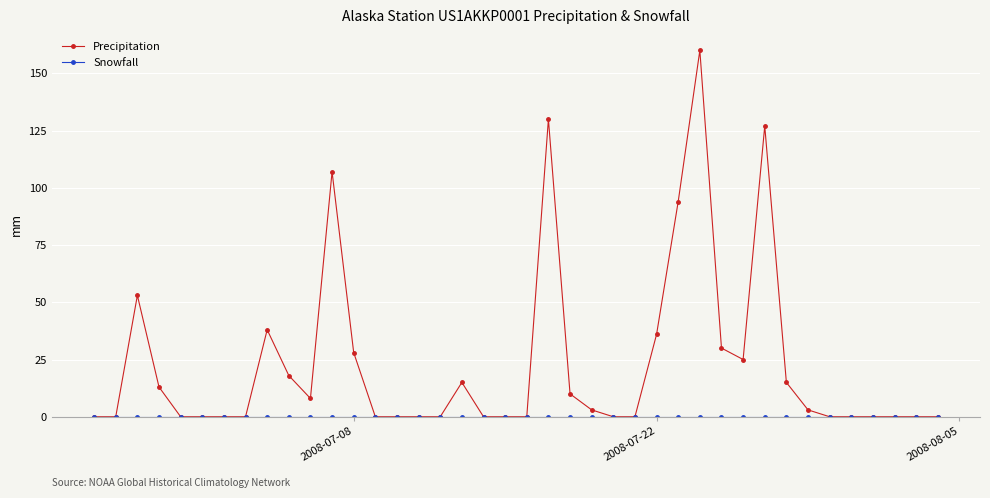

How many lines are shown in the chart?

2